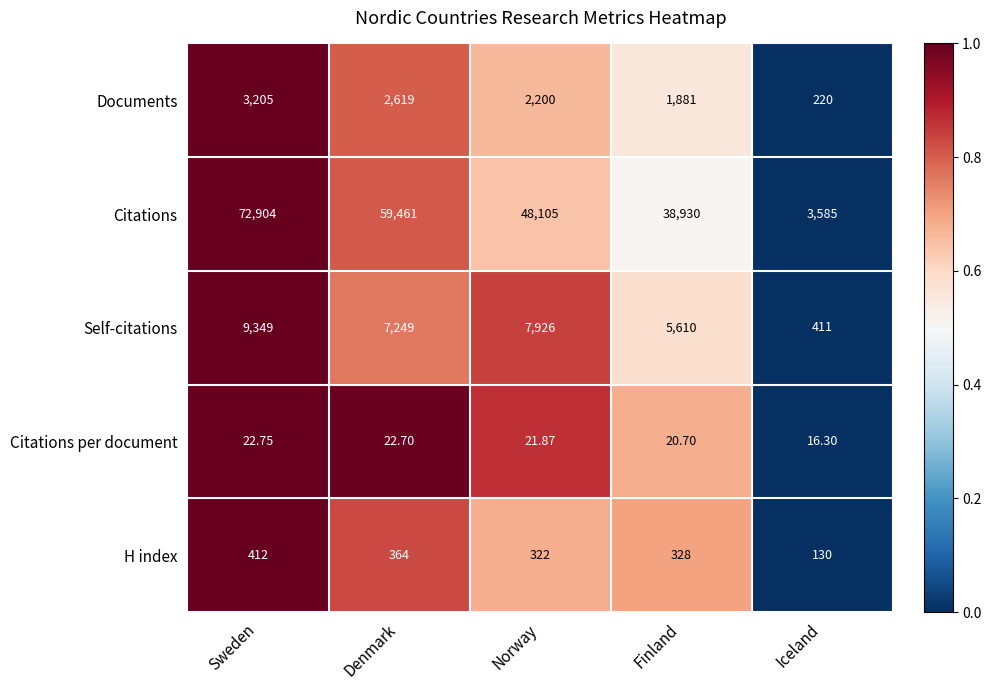

At which category is the sum across all series the highest?

Sweden